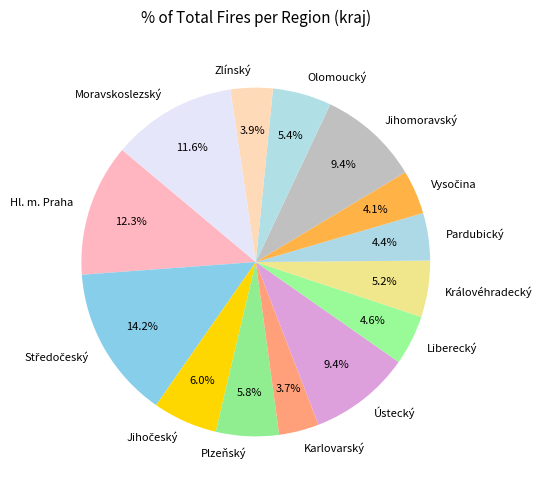

Count the number of slices in the pie.

14